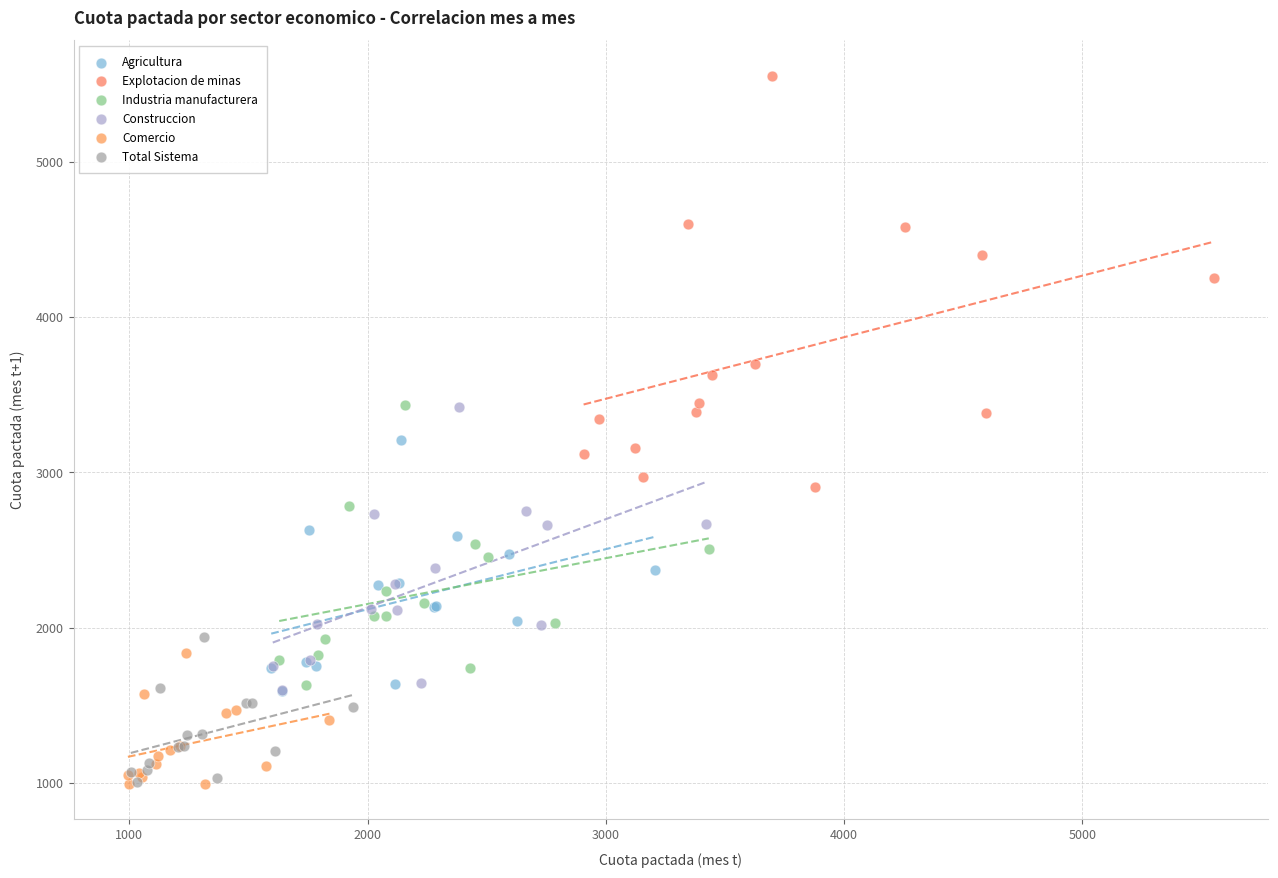

What are all the series names shown in the legend?

Agricultura, Explotacion de minas, Industria manufacturera, Construccion, Comercio, Total Sistema